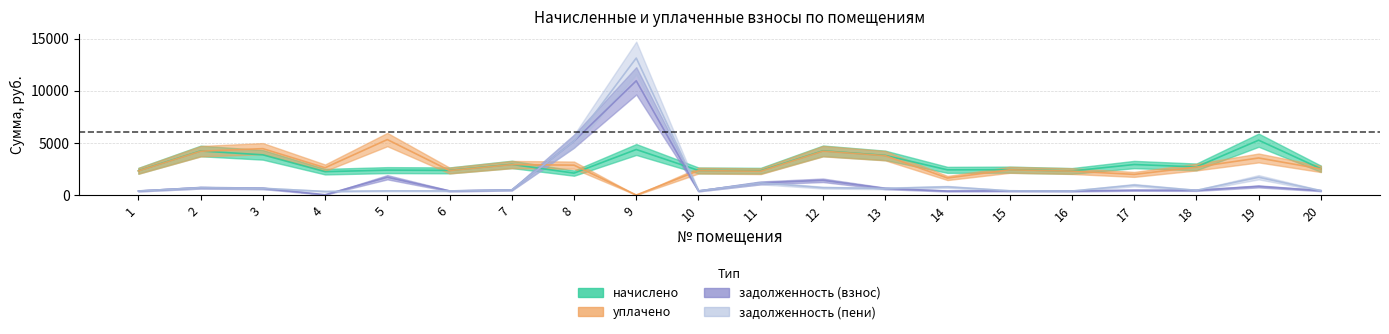

Which series ends up on top after the final intersection of начислено and уплачено?

начислено